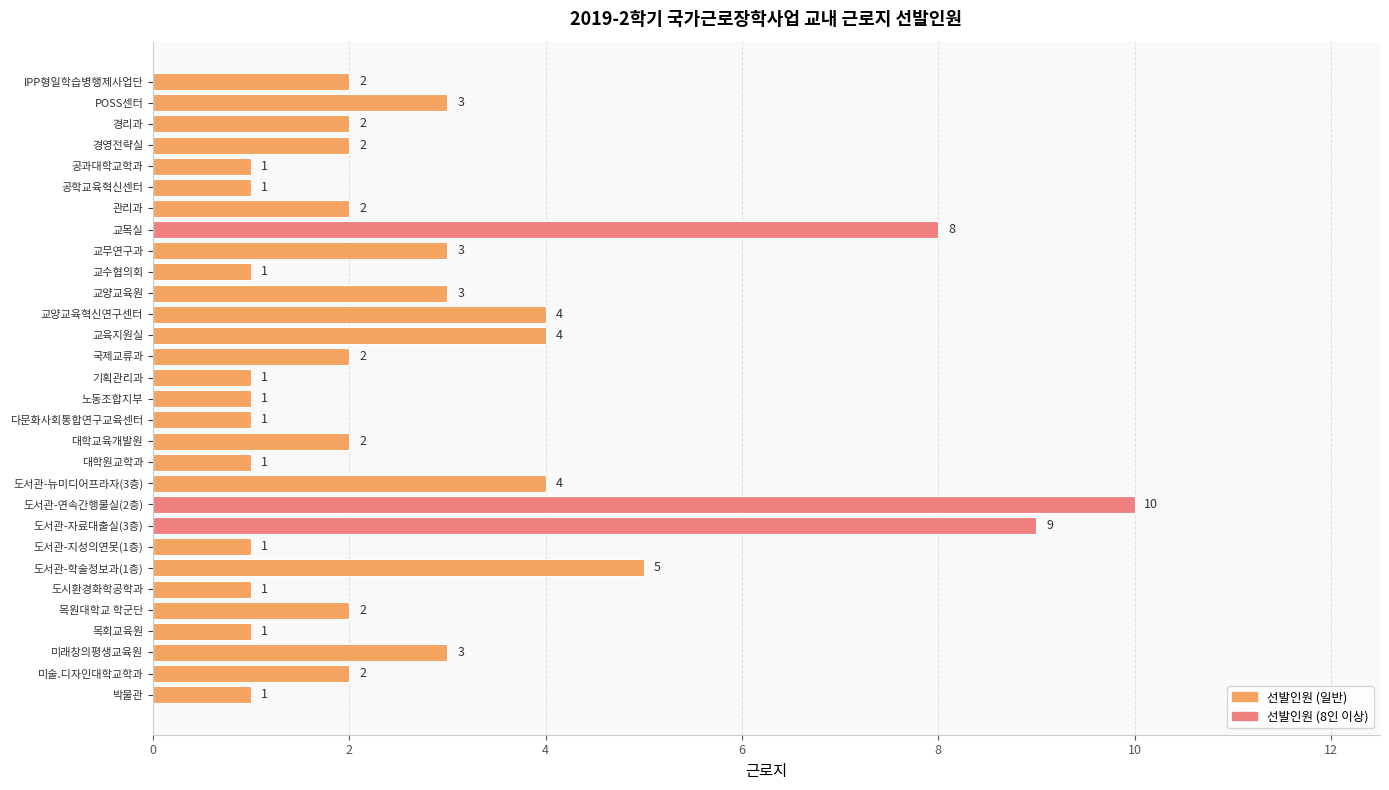

True or false: the data shows 4 at 교육지원실.

True